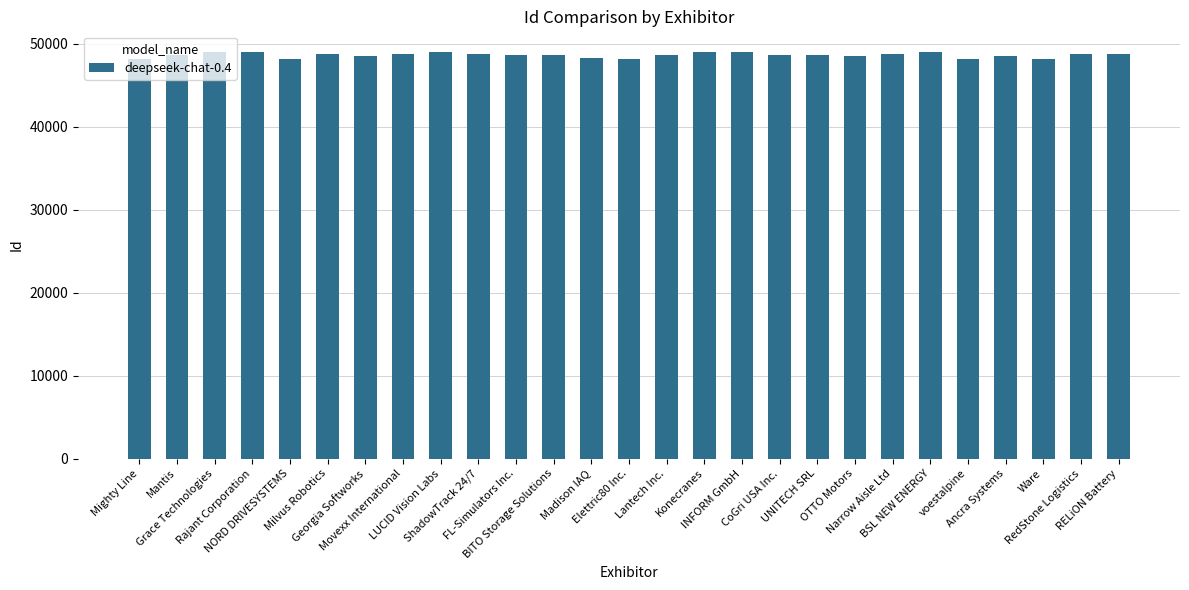

What is the maximum value shown in the chart?

49021